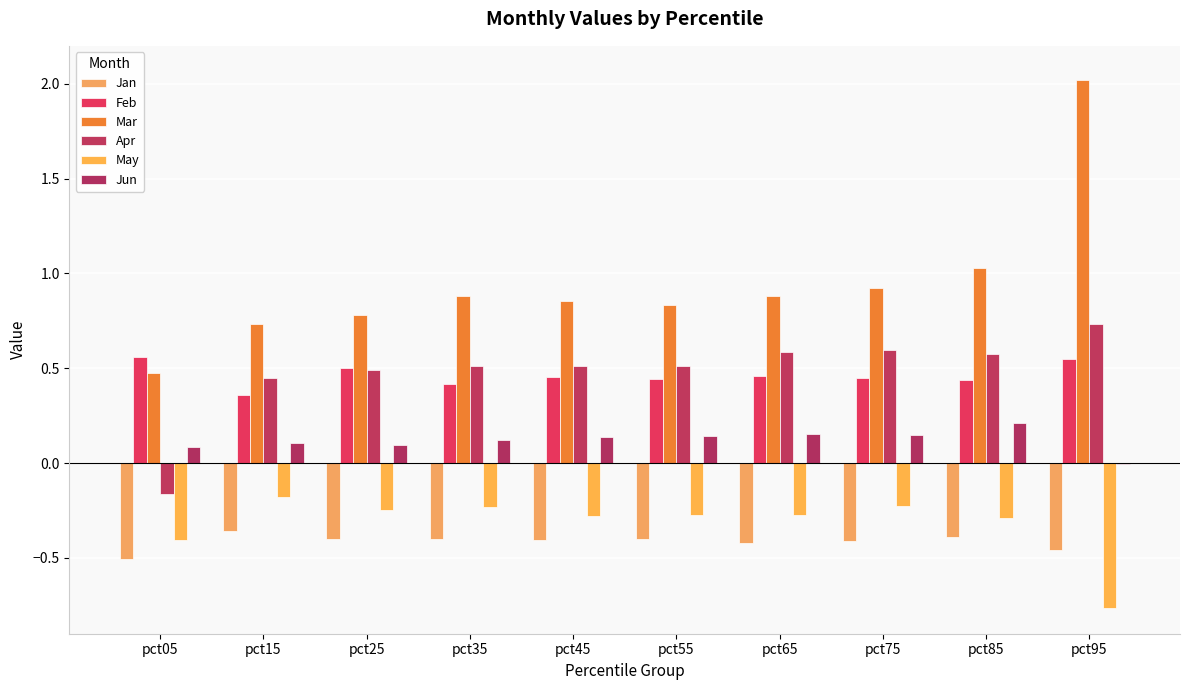

True or false: Jan has a value of -0.5 at pct05.

True